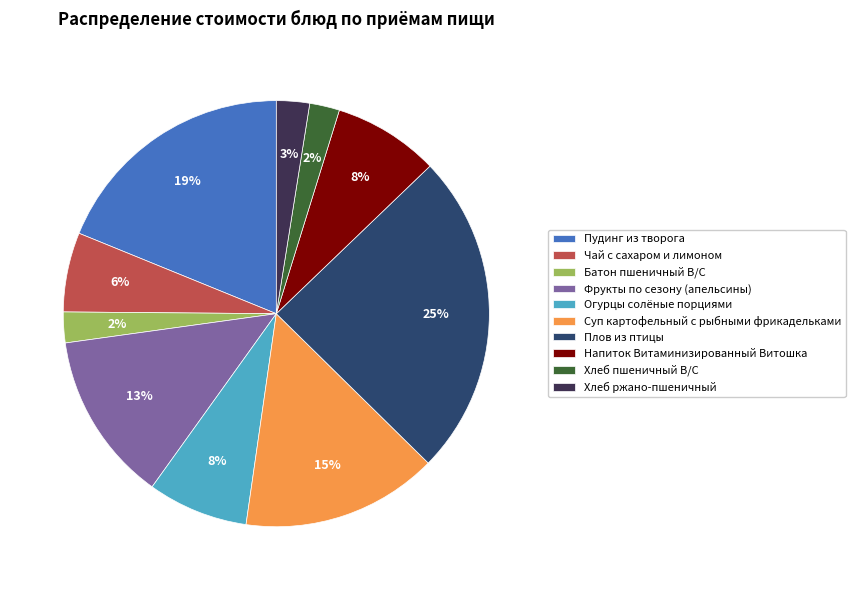

Do Пудинг из творога and Фрукты по сезону (апельсины) together represent more than half of the pie?

No